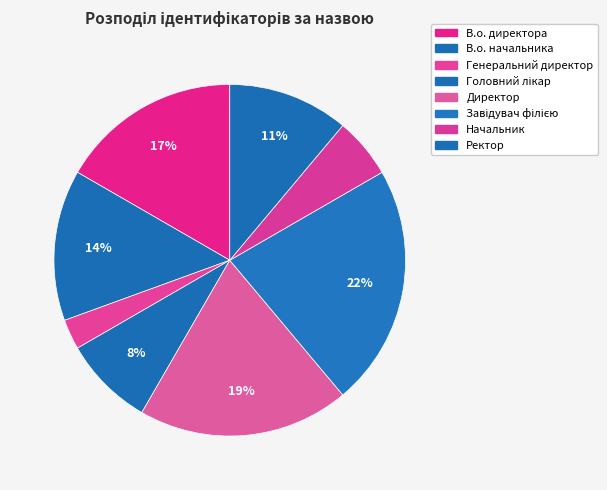

Rank the categories by value from lowest to highest.

Генеральний директор, Начальник, Головний лікар, Ректор, В.о. начальника, В.о. директора, Директор, Завідувач філією